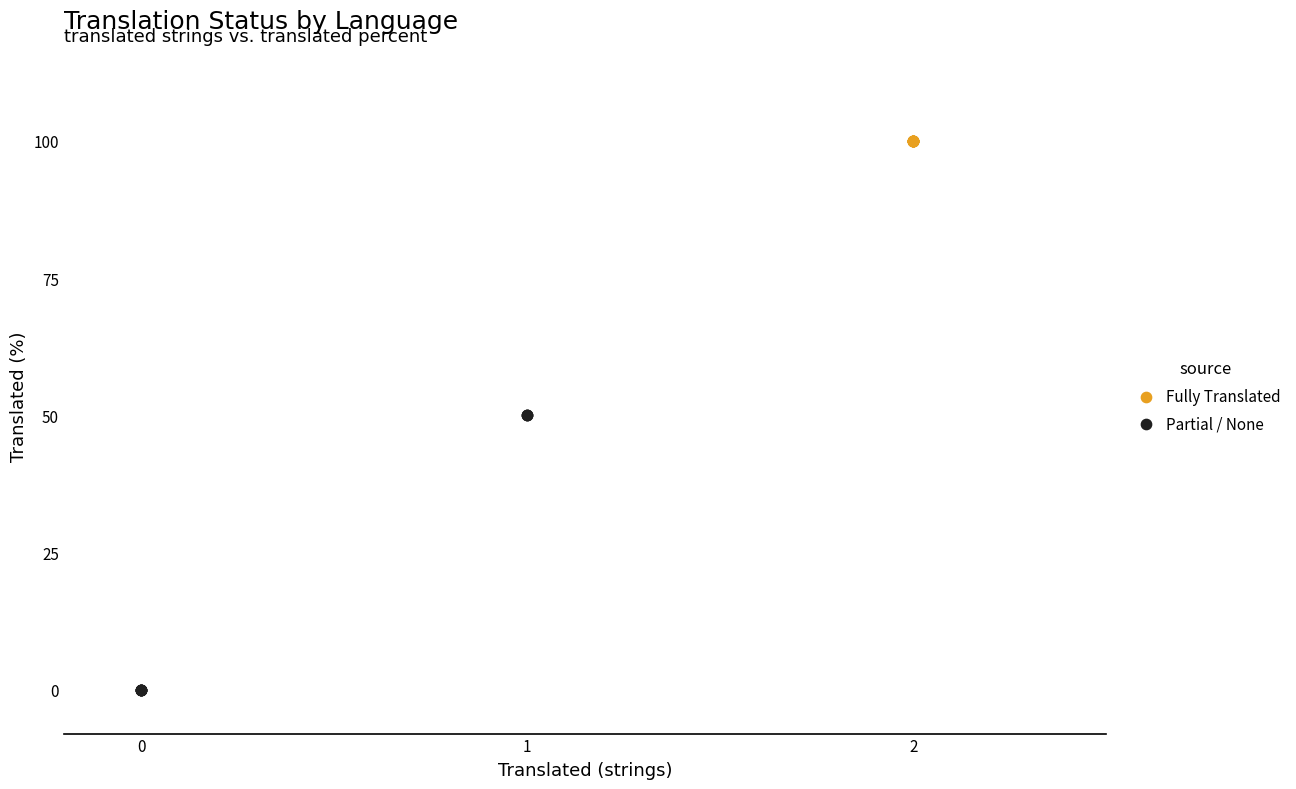

Which series contains the highest Y value?

Fully Translated